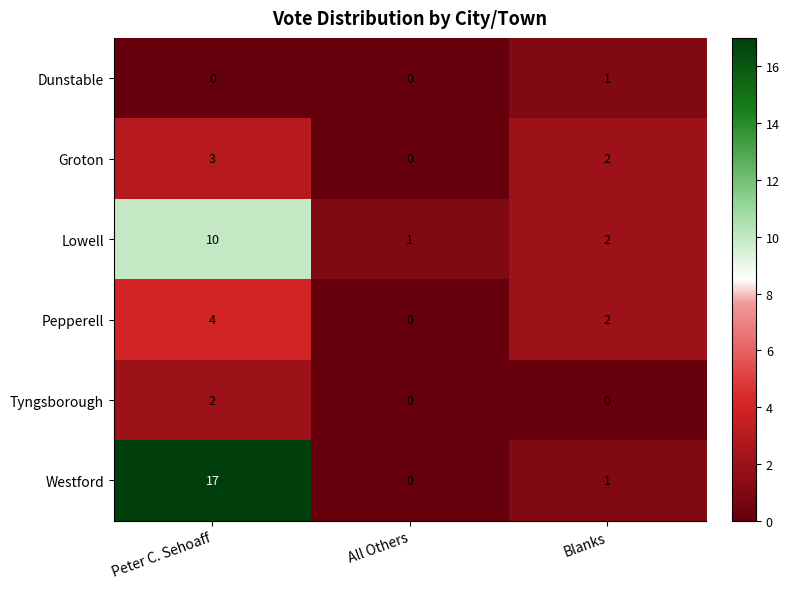

What is the maximum value shown in the chart?

17